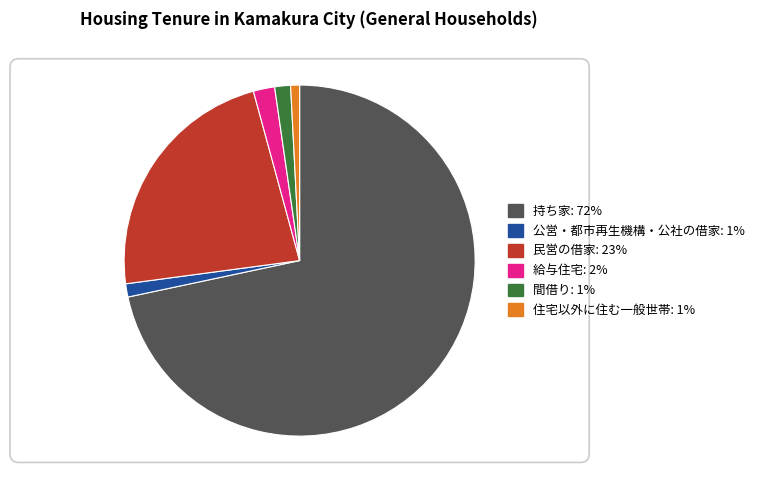

Count the number of slices in the pie.

6